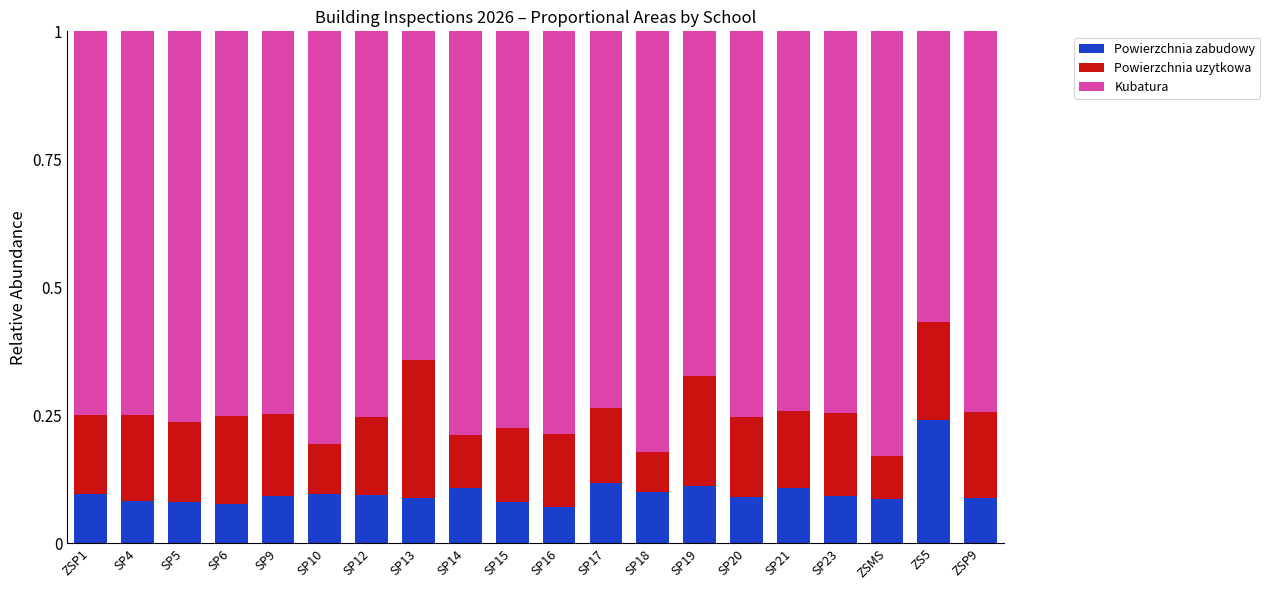

Which category has the highest value in the Powierzchnia zabudowy series?

ZS5